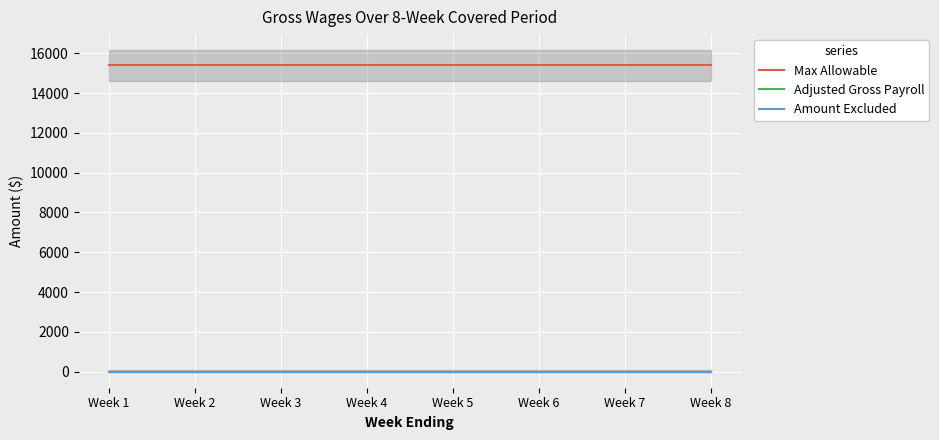

What is the average value of the Max Allowable series?

15385